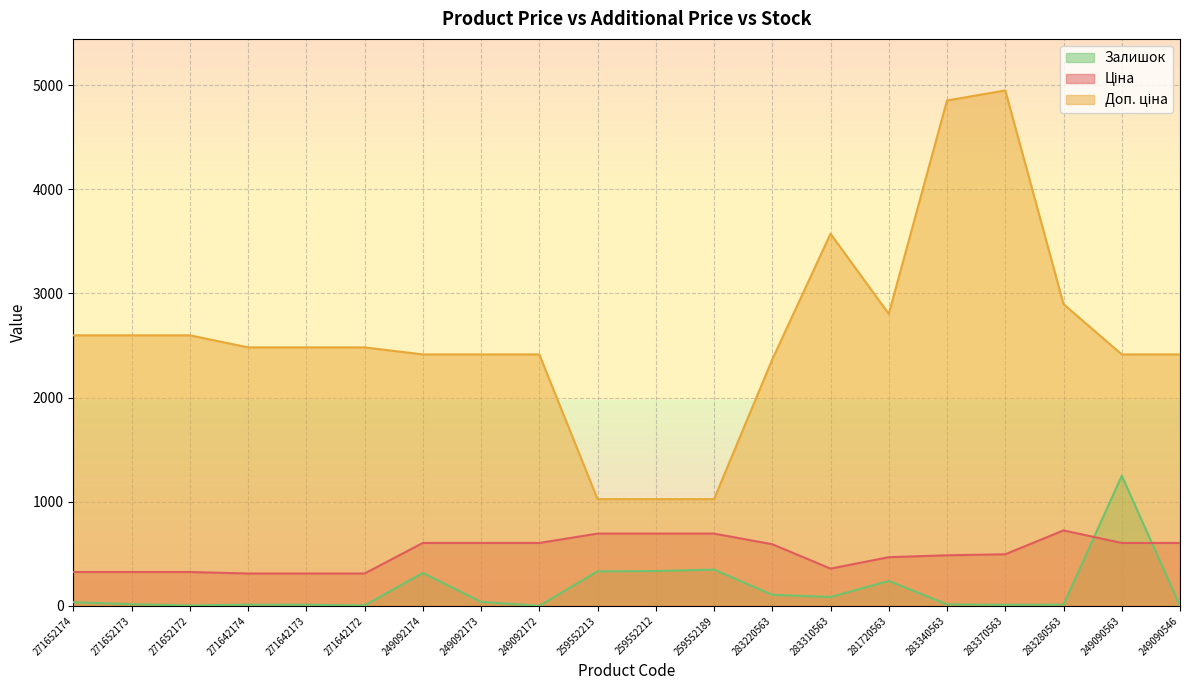

Which category has the lowest value in the Доп. ціна series?

259552213